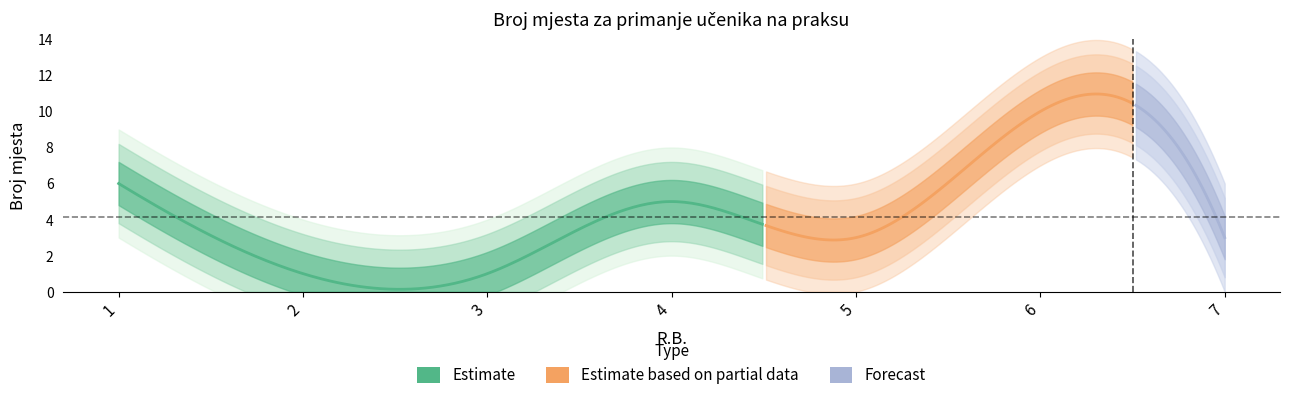

Is it true that the value at 3 is 0?

False